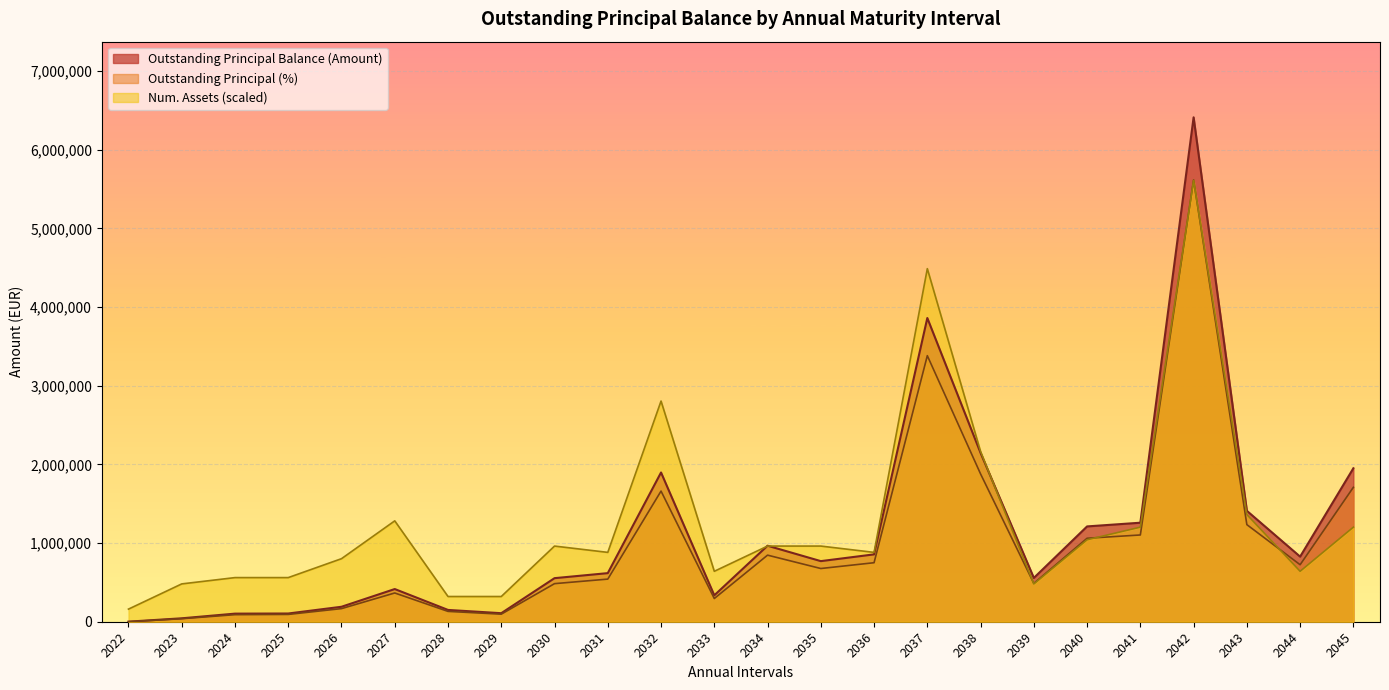

Is the value of Outstanding Principal (%) at 2023 greater than the value of Num. Assets at 2041?

No